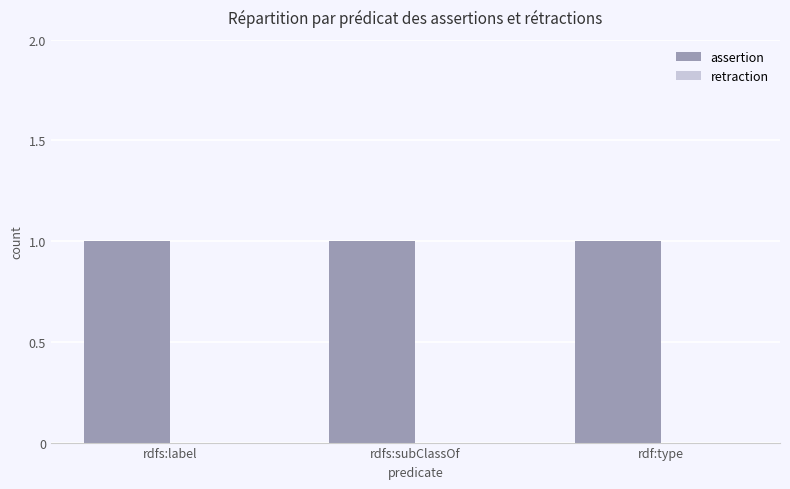

True or false: retraction has a value of 0 at rdfs:label.

True